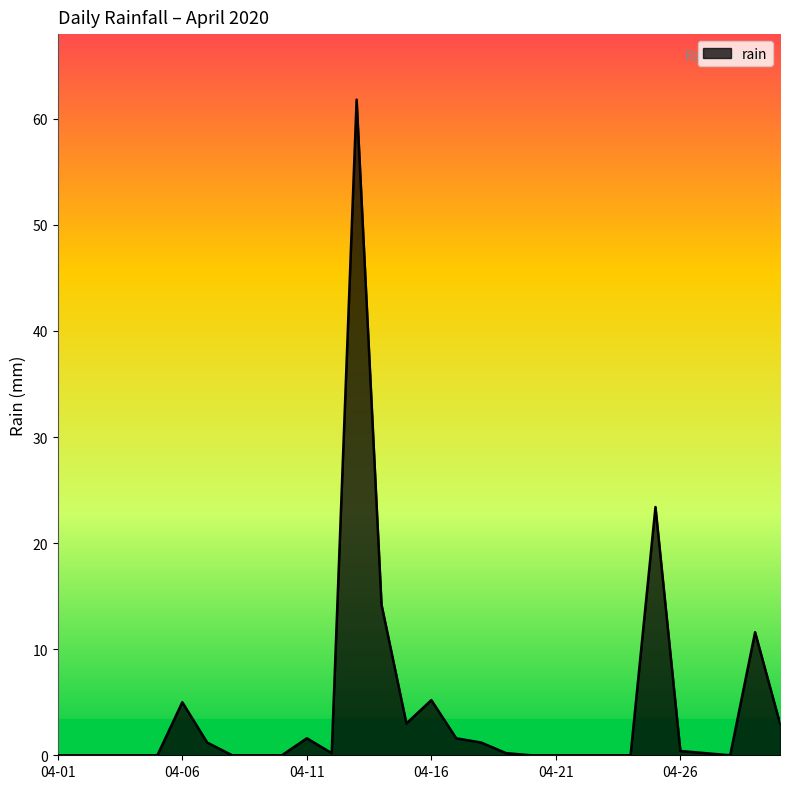

What is the average value?

4.5